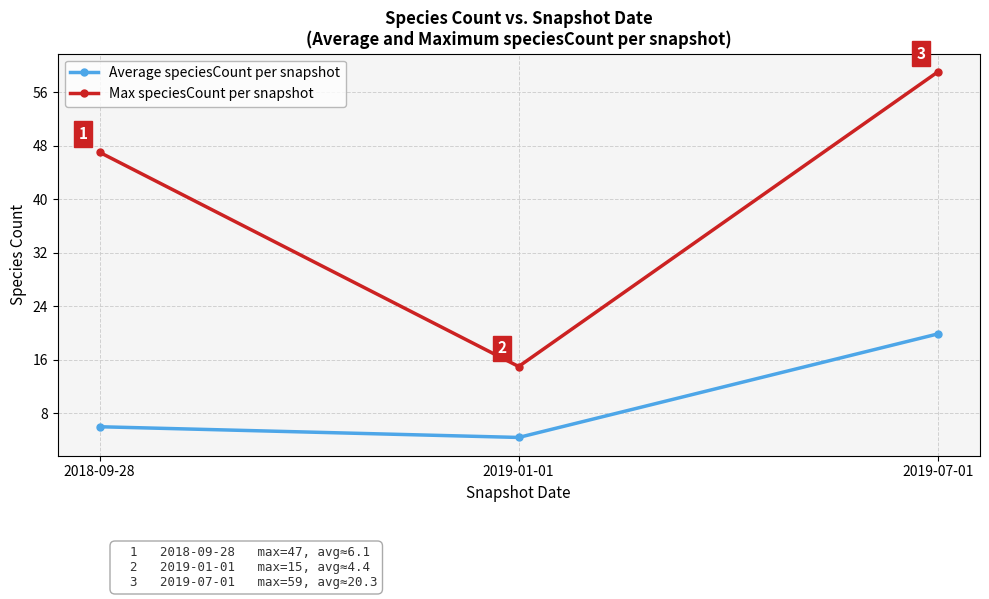

Which series has the largest total across all categories?

Max speciesCount per snapshot